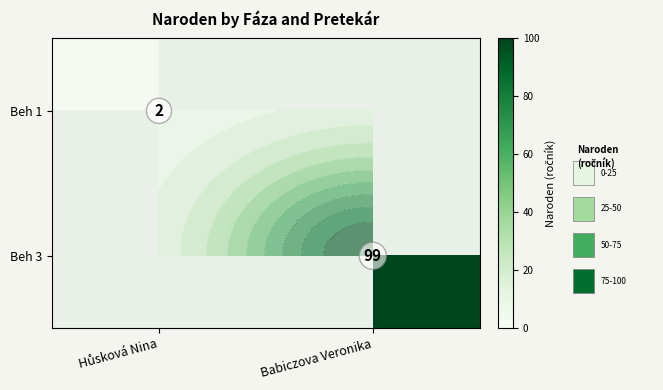

Count the number of data series in this chart.

2